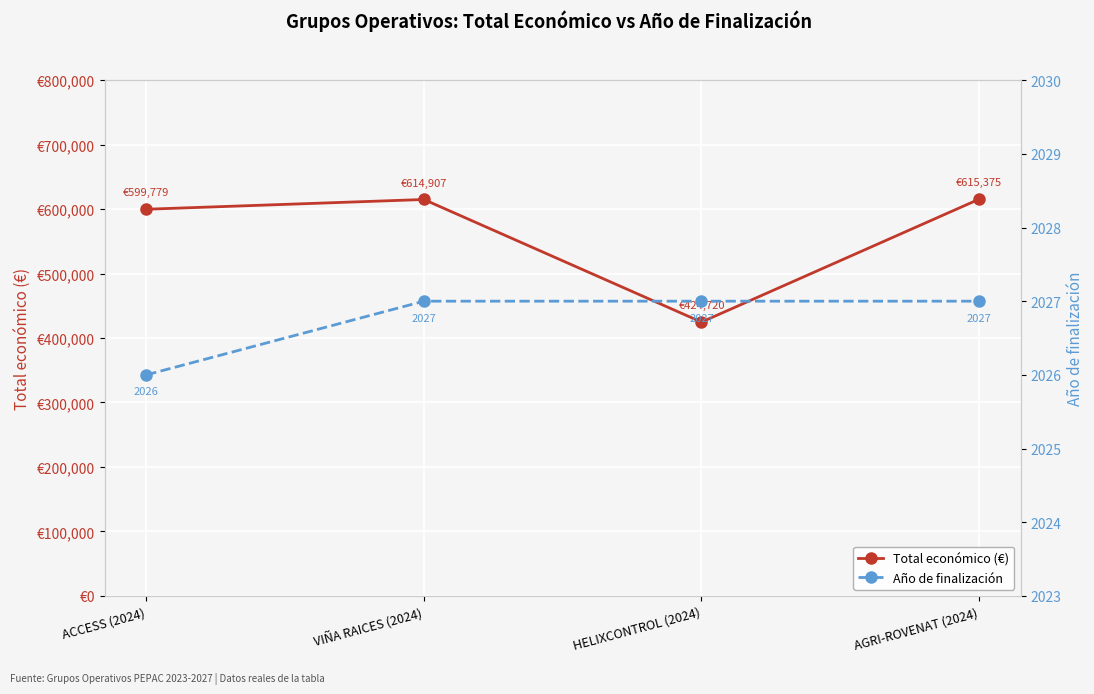

Which series has the largest total across all categories?

Total económico (€)